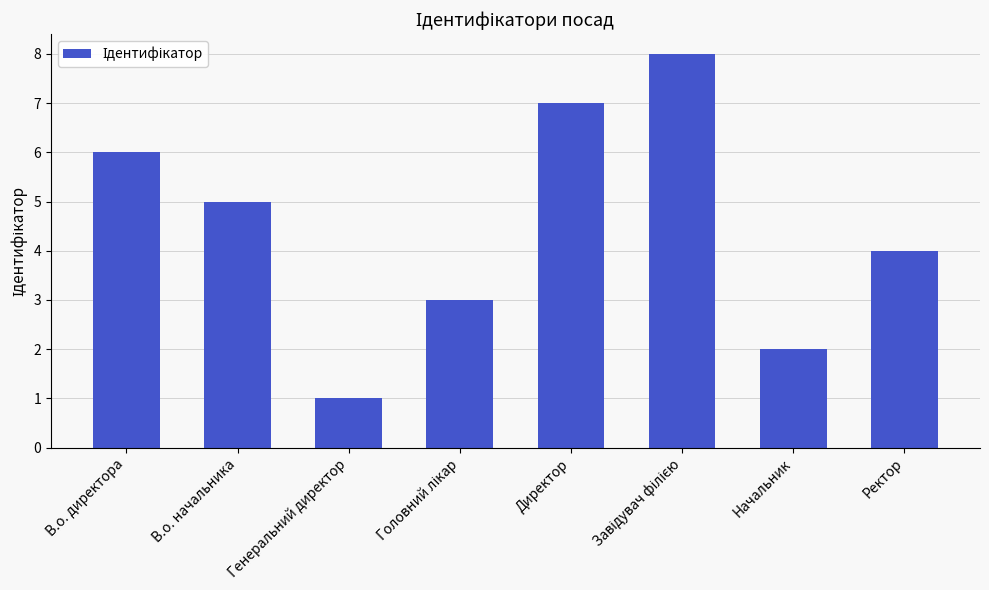

What is the difference between the maximum and minimum values?

7